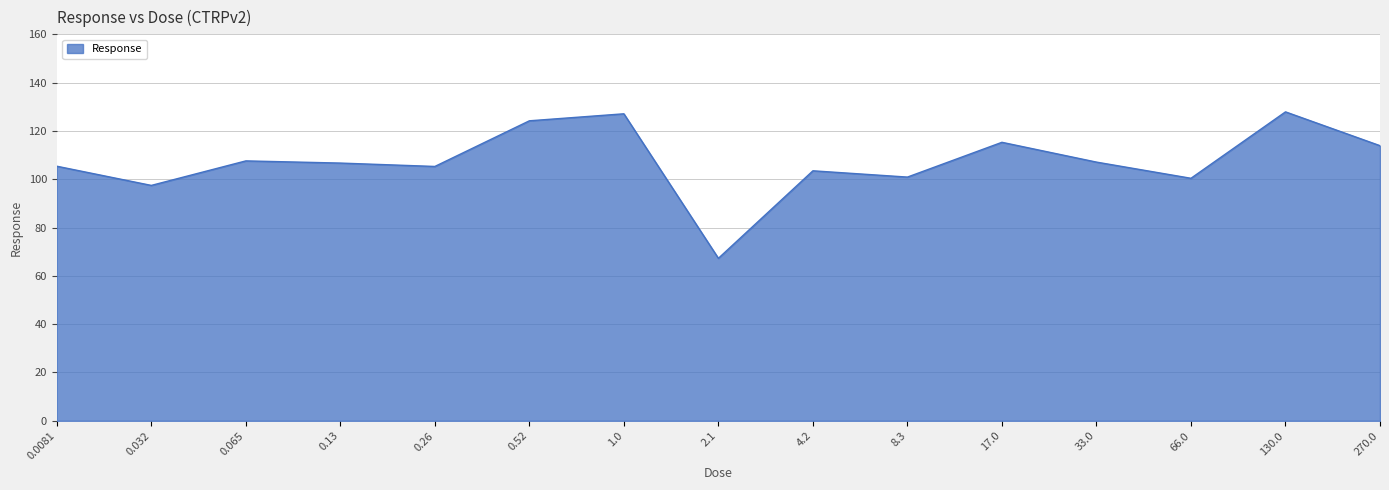

What is the greatest value displayed?

127.9